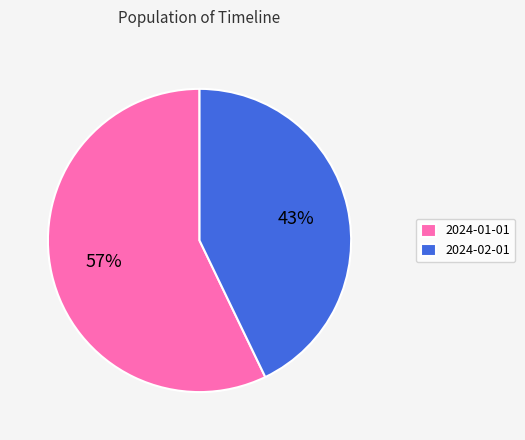

To the nearest percent, what is the combined percentage of 2024-01-01 and 2024-02-01?

100%